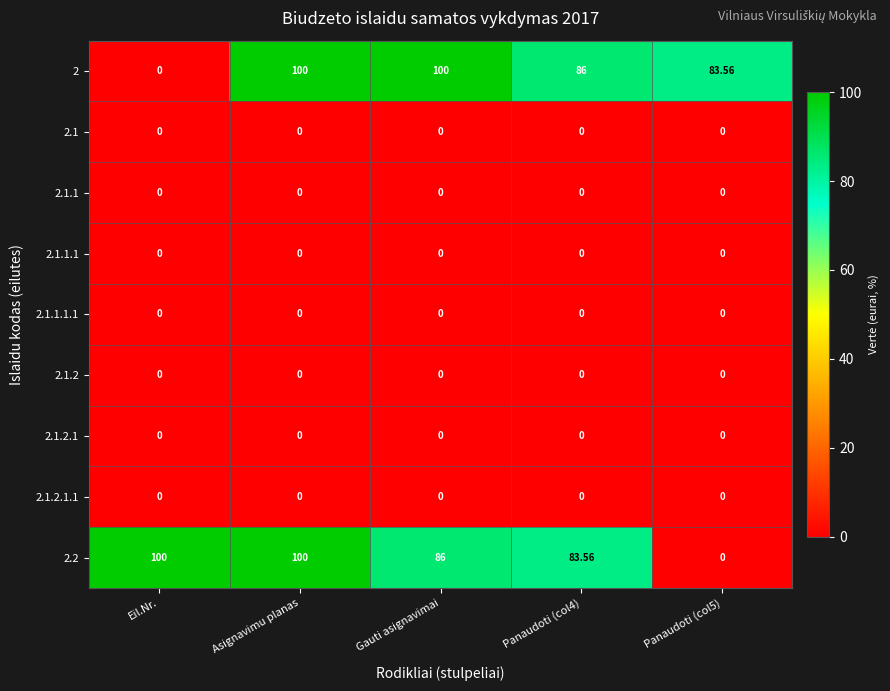

Between Asignavimu planas and Panaudoti (col4), which is larger?

Asignavimu planas